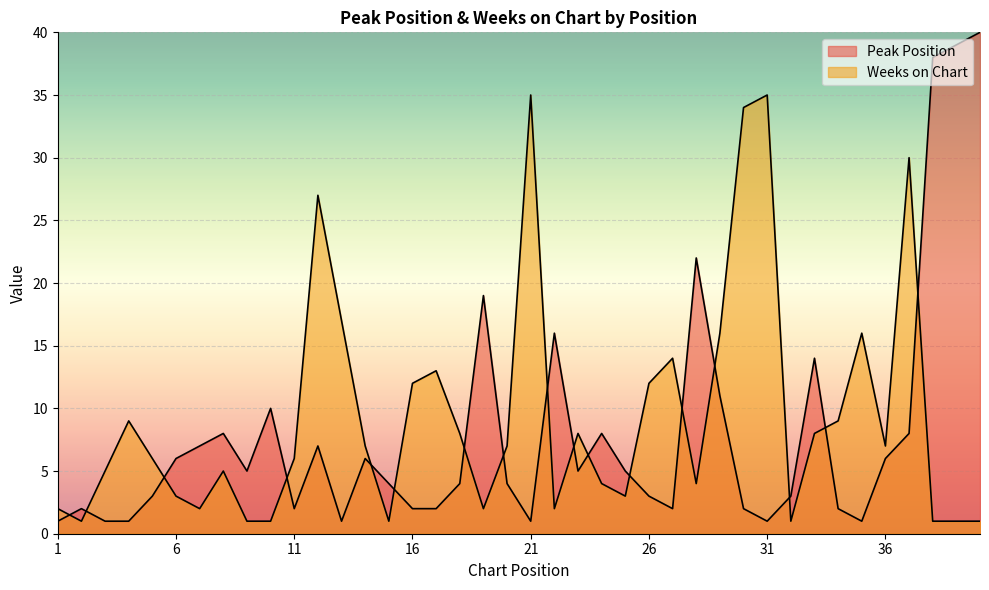

What is the total value across all series at 36?

13